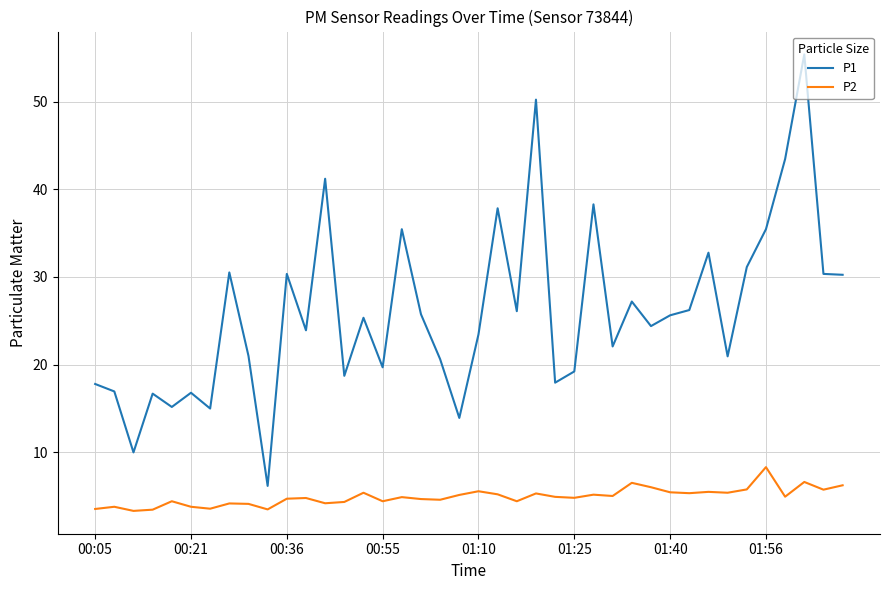

What is the maximum value shown in the chart?

55.4